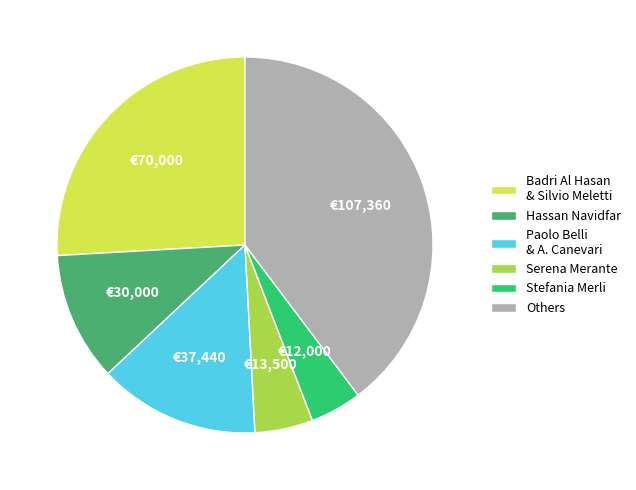

The Others slice represents 35% of the pie. True or false?

False